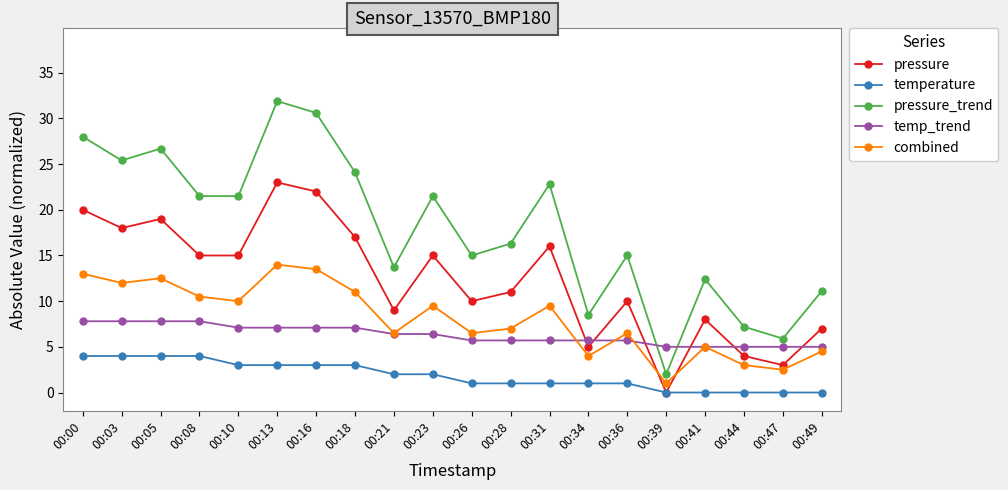

What is the minimum value for combined?

1.0